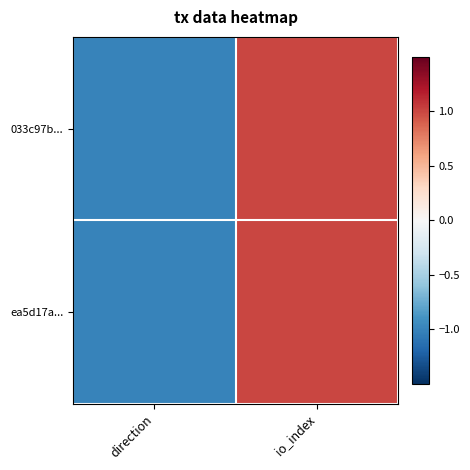

Which series has the largest range (max minus min)?

033c97b...